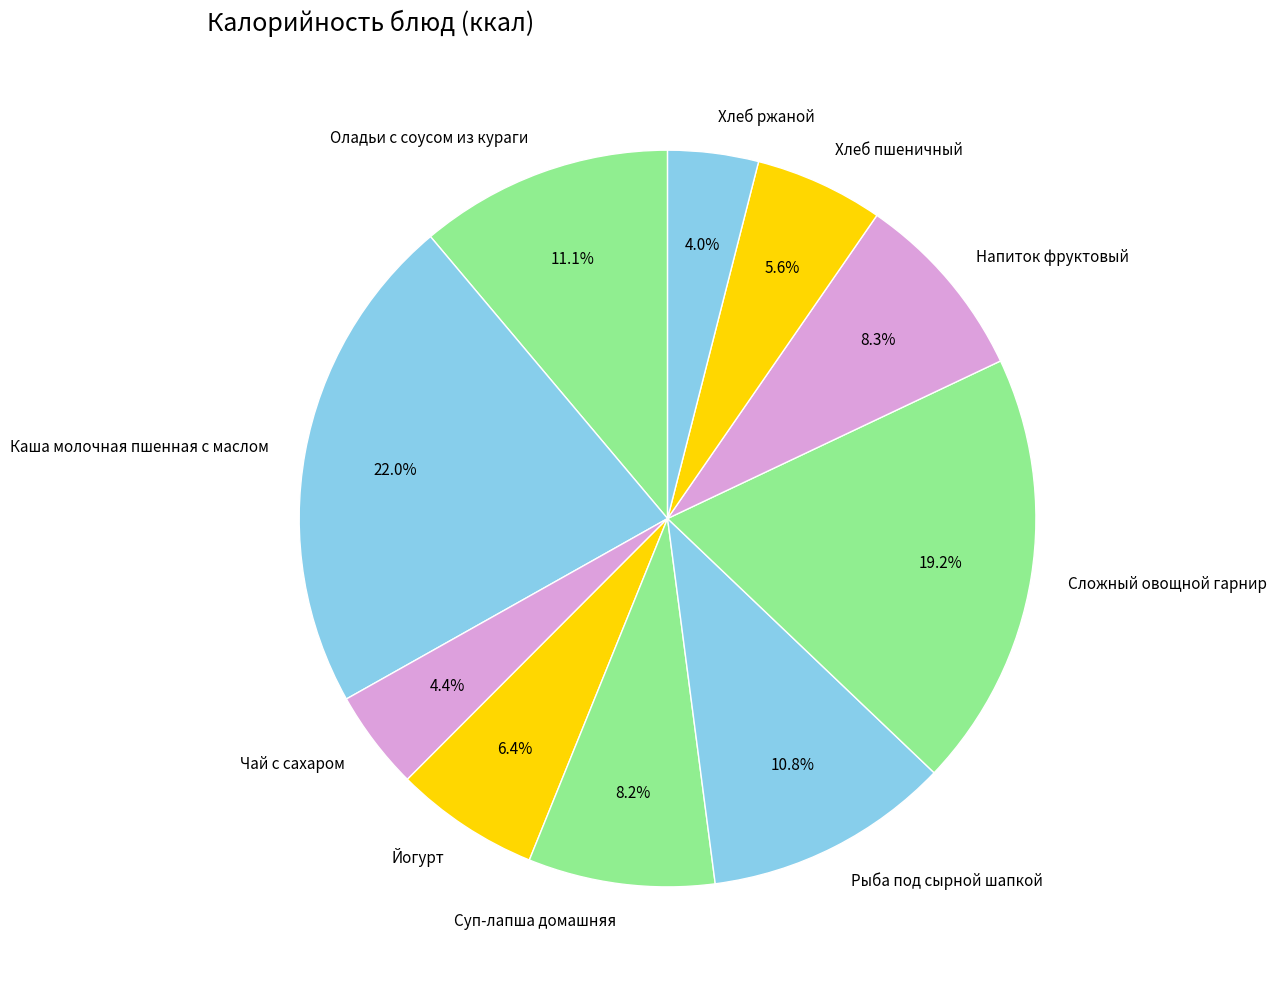

Which has a higher value, Хлеб пшеничный or Рыба под сырной шапкой?

Рыба под сырной шапкой